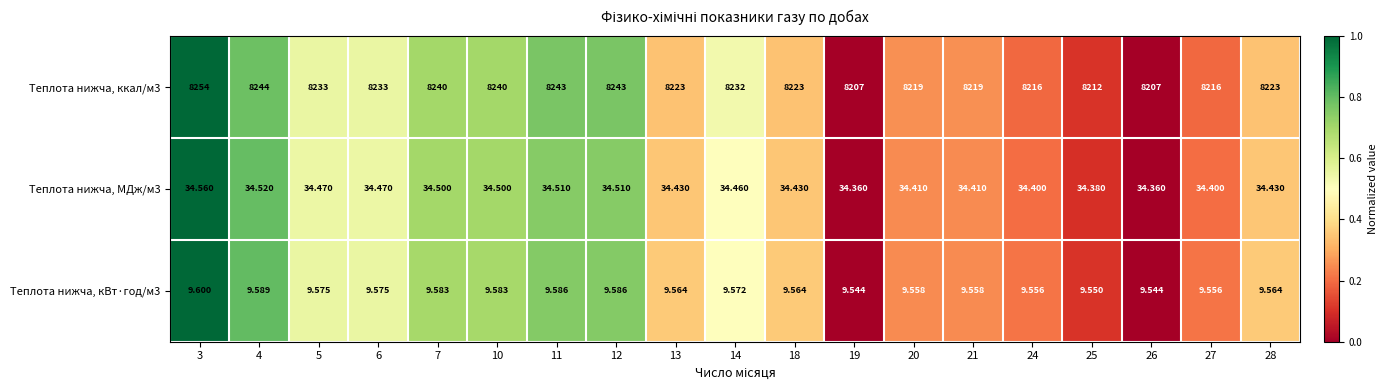

Is the value of Теплота нижча, МДж/м3 at 27 greater than the value of Теплота нижча, кВт·год/м3 at 3?

Yes